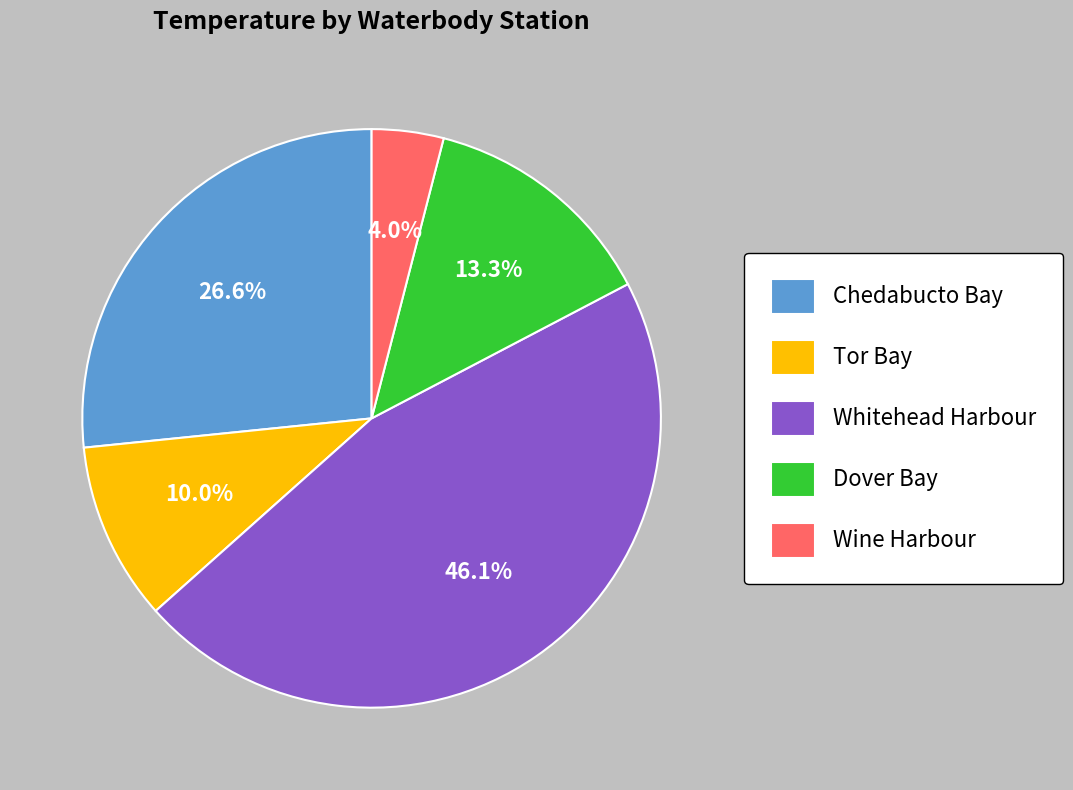

Approximately how many times larger is the value at Whitehead Harbour compared to Chedabucto Bay?

1.7